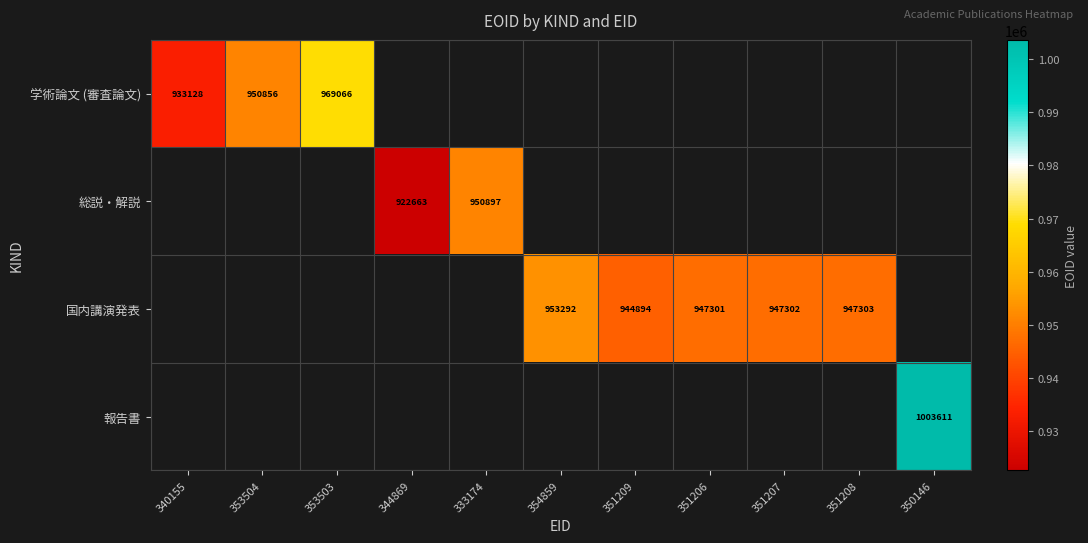

The value of 学術論文 (審査論文) at 340155 is 933128. True or false?

True